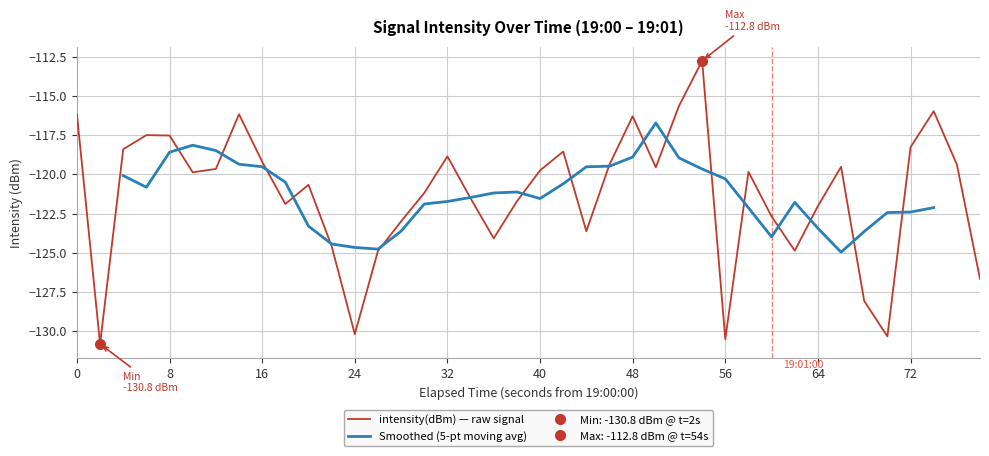

What is the highest value of the intensity(dBm) — raw signal series?

-112.8